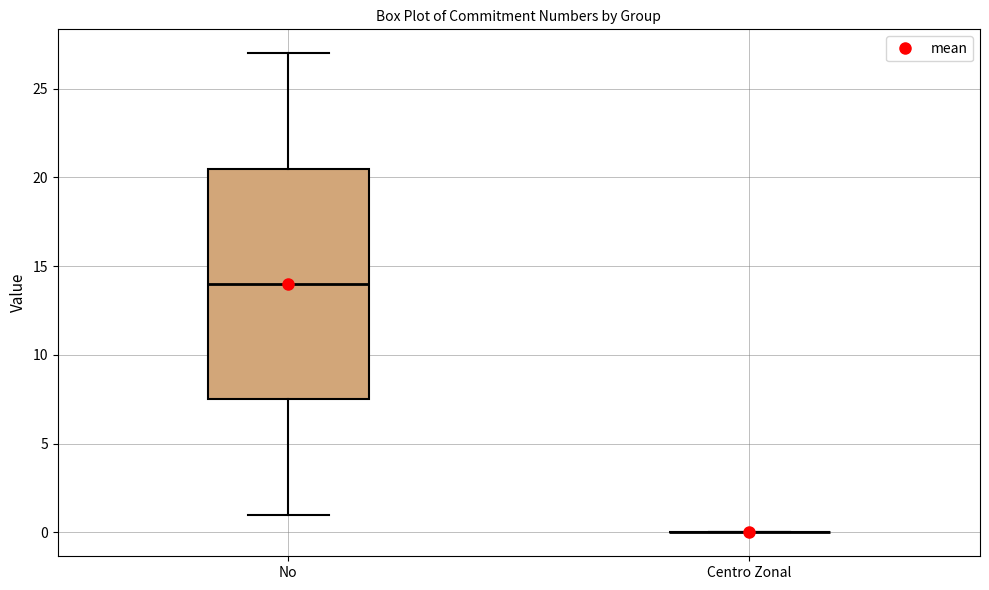

Reading left to right, transcribe this box plot: for each box, give where its median line is, the range the box spans, and where its two whiskers end, as read against the y-axis. The values are not printed on the chart, so give them approximately, as read against the axis.

No: median 14.0, box 7.5 to 20.5, whiskers 1.0 to 27.0
Centro Zonal: box collapsed to a line at 0.0, whiskers 0.0 to 0.0